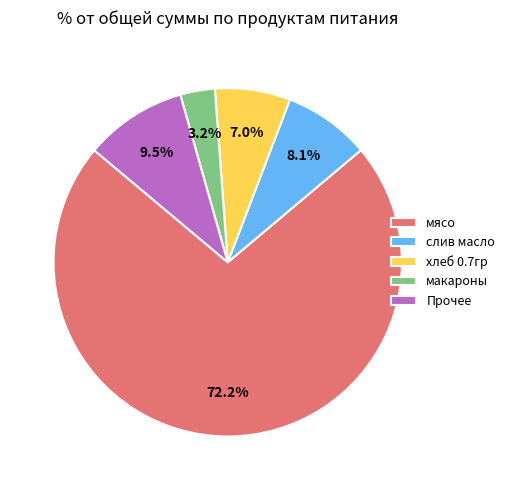

Which category has the biggest portion of the pie?

мясо